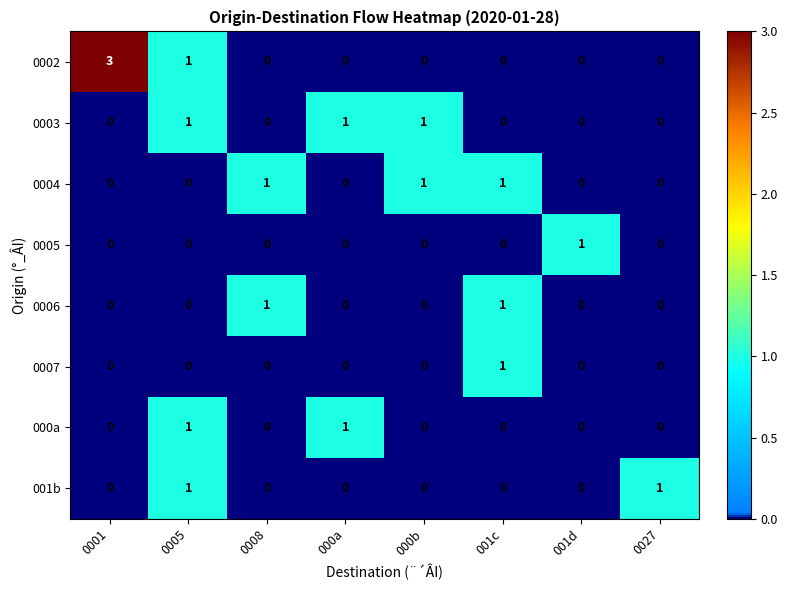

How many 0006 values are between 0 and 1?

8